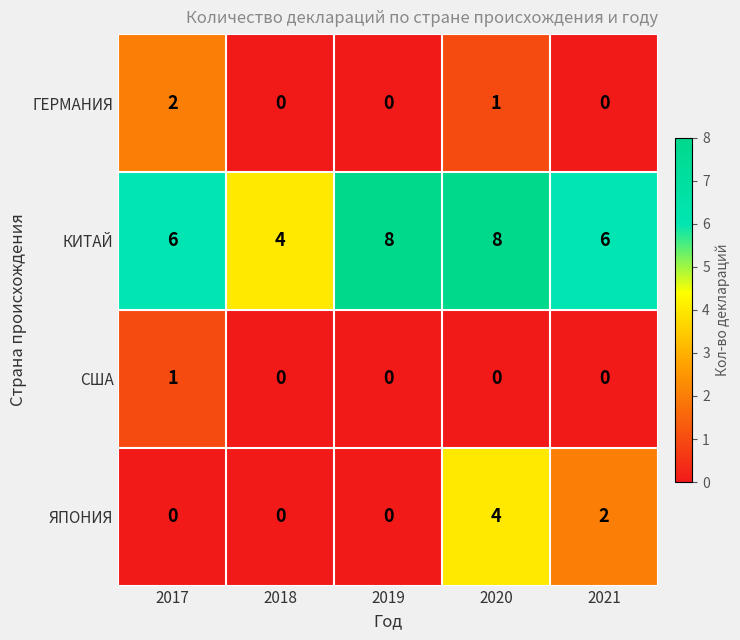

What is the difference between the highest and lowest values at 2020?

8